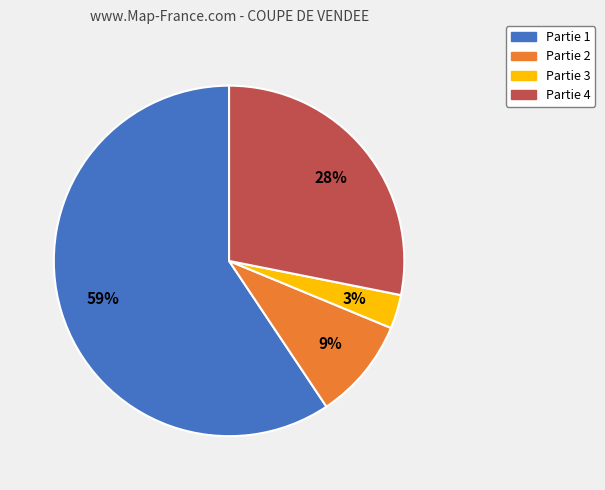

To the nearest percent, what is the average slice percentage?

25%